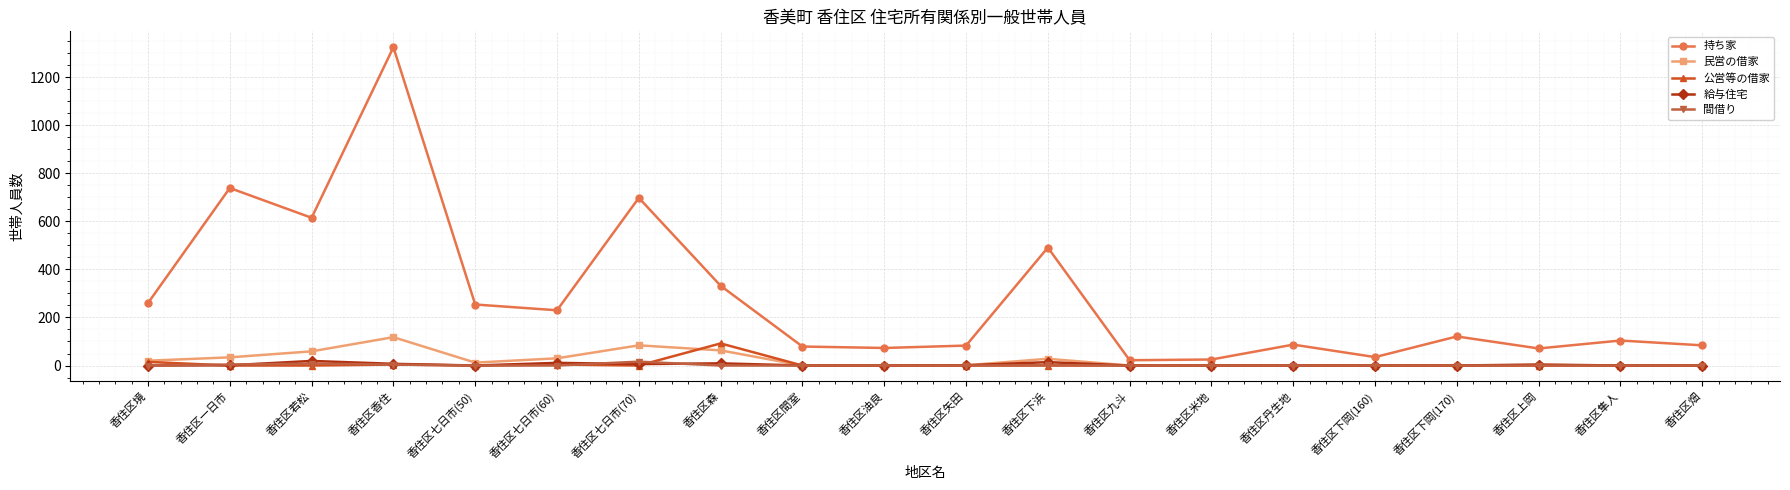

True or false: 間借り has a value of 0 at 香住区下岡(160).

True